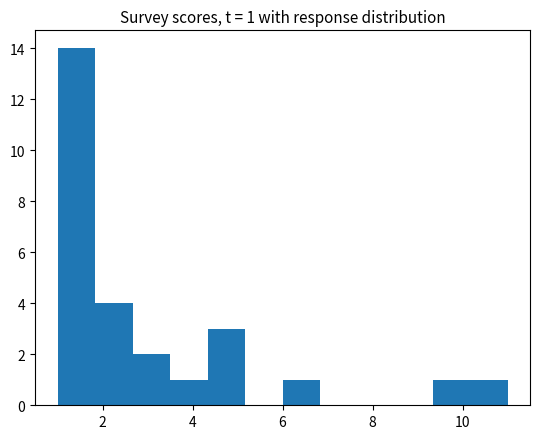

Which range on the x-axis has the tallest bar?

1.0 to 1.8